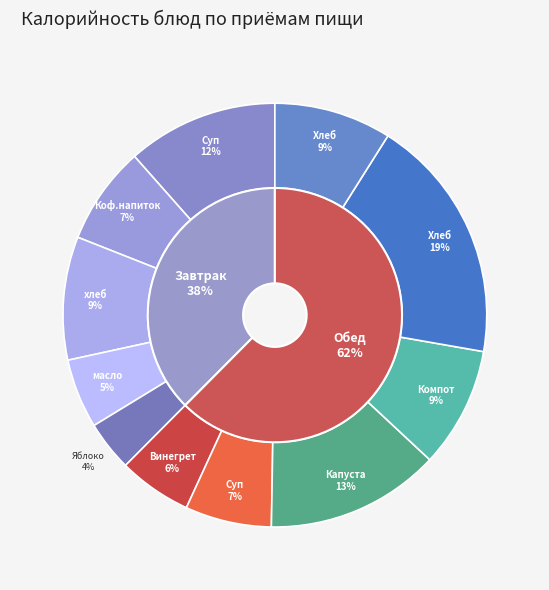

What portion of the pie excludes масло сливочное?

94.7%